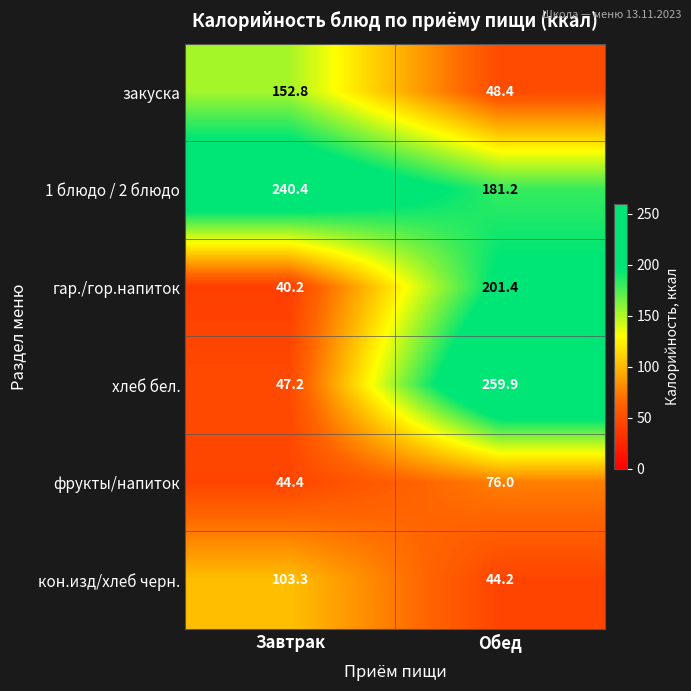

Reading left to right, transcribe all the data shown in this chart.

закуска: Завтрак=152.8	Обед=48.4
1 блюдо / 2 блюдо: Завтрак=240.4	Обед=181.2
гар./гор.напиток: Завтрак=40.2	Обед=201.4
хлеб бел.: Завтрак=47.2	Обед=259.9
фрукты/напиток: Завтрак=44.4	Обед=76.0
кон.изд/хлеб черн.: Завтрак=103.3	Обед=44.2